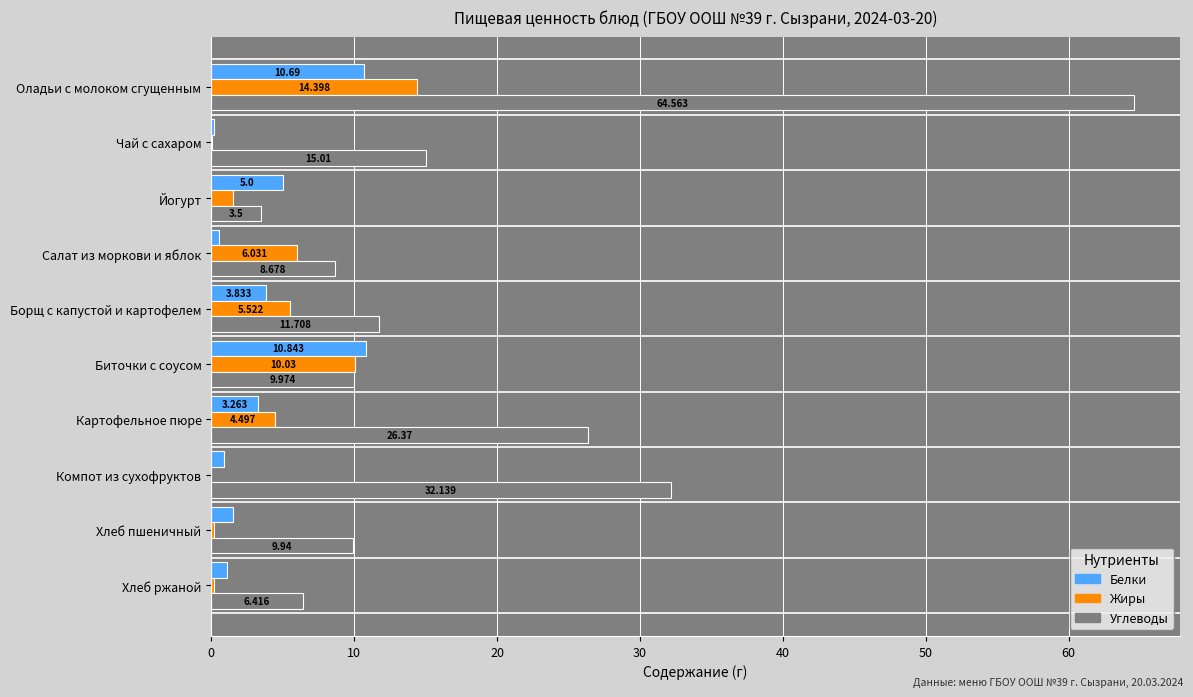

At which category is the sum across all series the highest?

Оладьи с молоком сгущенным